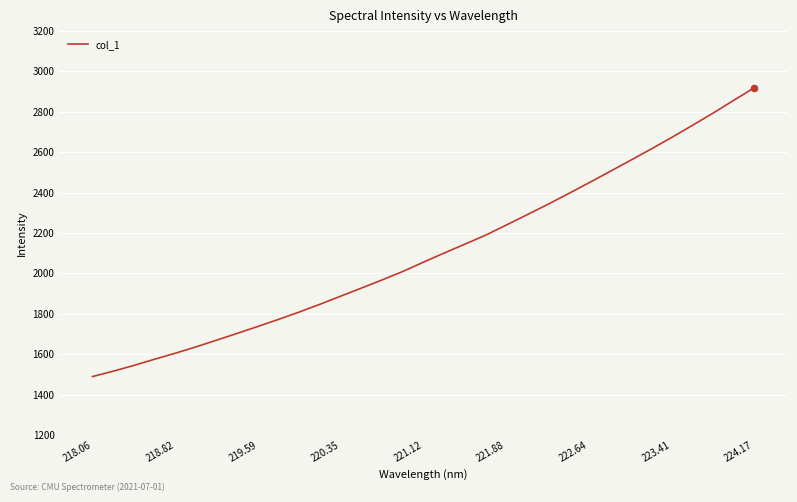

What is the difference between the maximum and minimum values?

1429.2